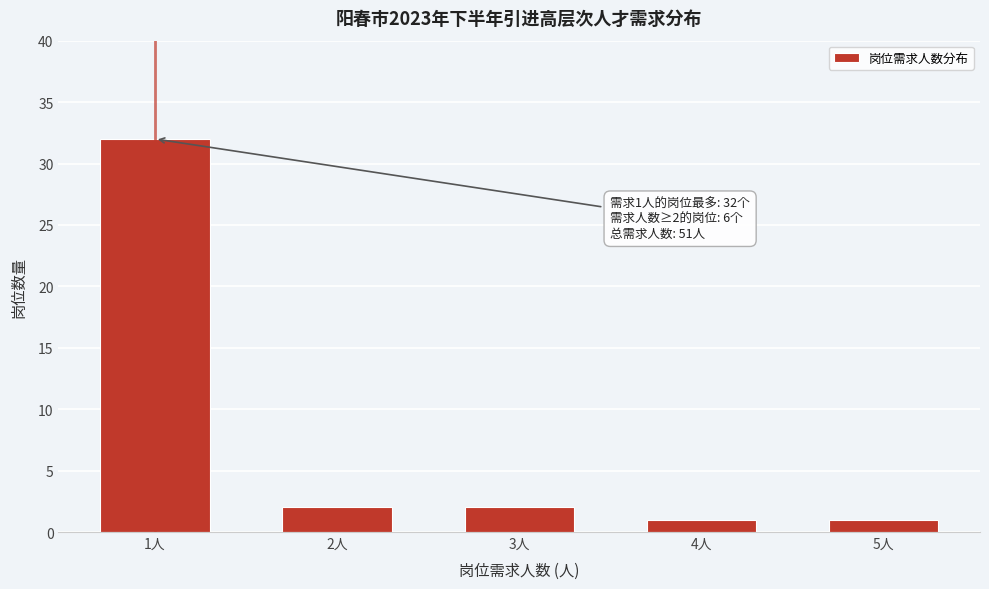

Reading left to right, extract all data points from this chart.

32	2	2	1	1